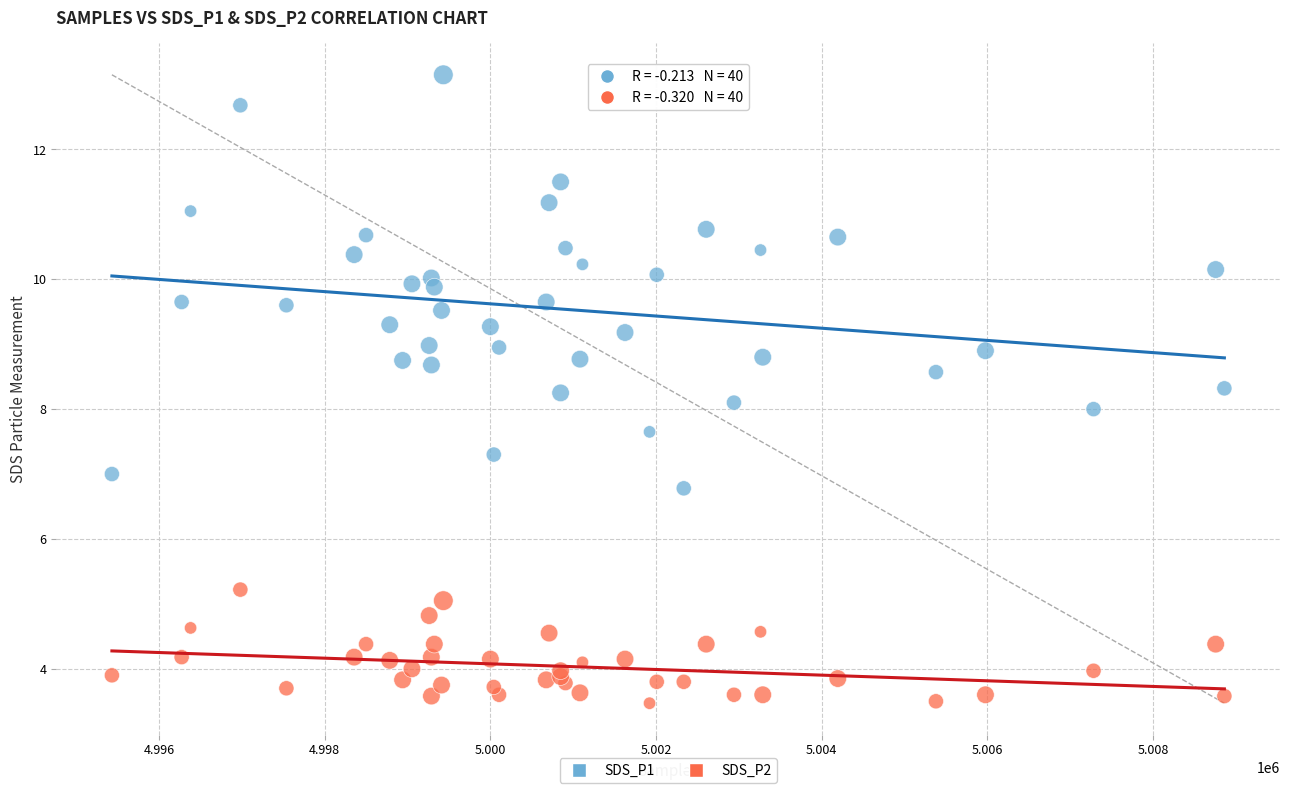

Which series reaches the maximum Y coordinate?

SDS_P1